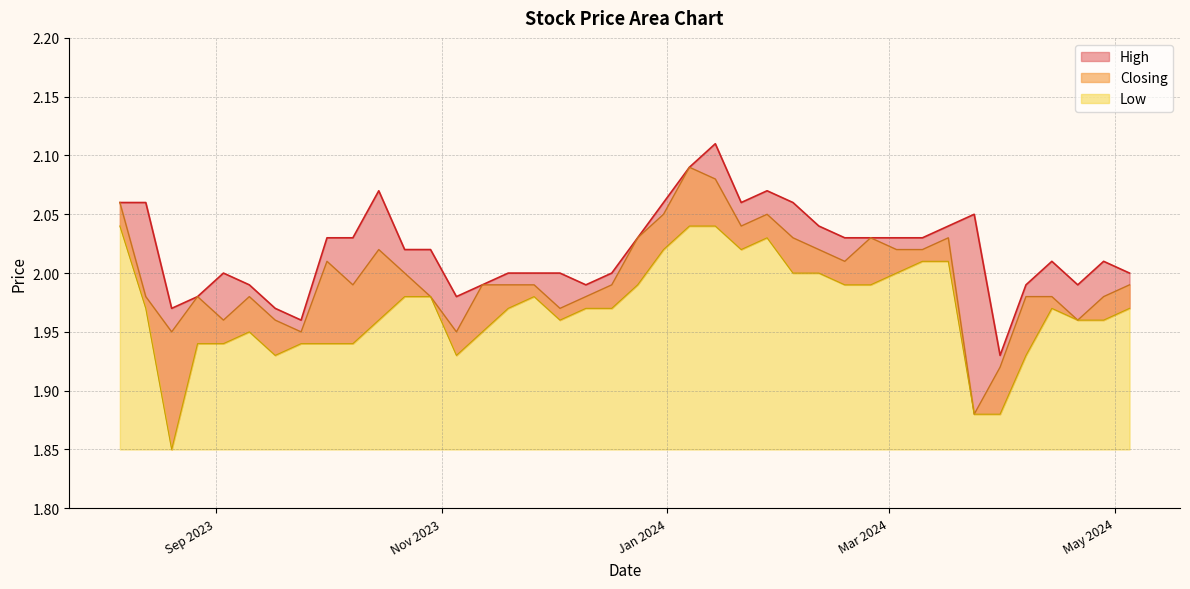

Which series has the largest total across all categories?

High